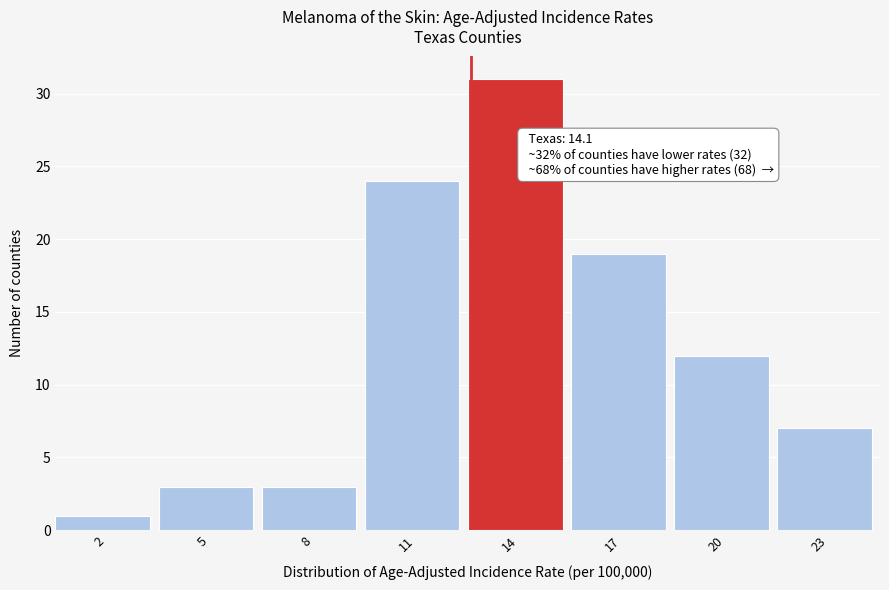

Reading left to right, transcribe all the data shown in this chart.

2=1	5=3	8=3	11=24	14=31	17=19	20=12	23=7